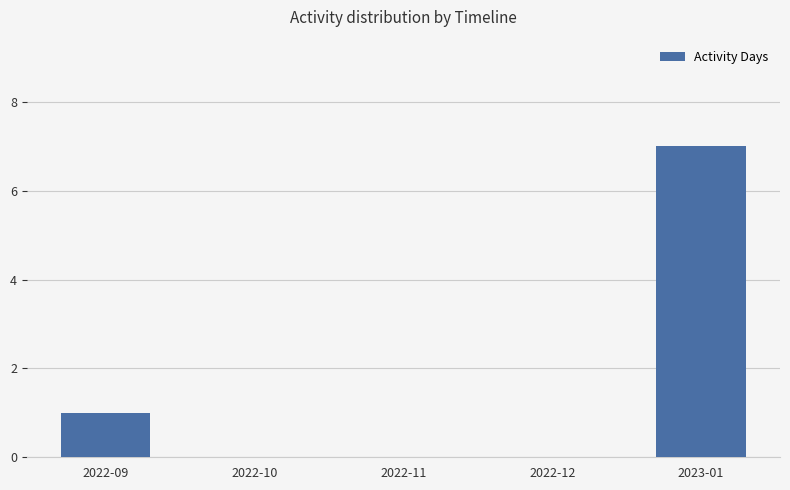

What is the sum of the values at 2022-11 and 2022-09?

1